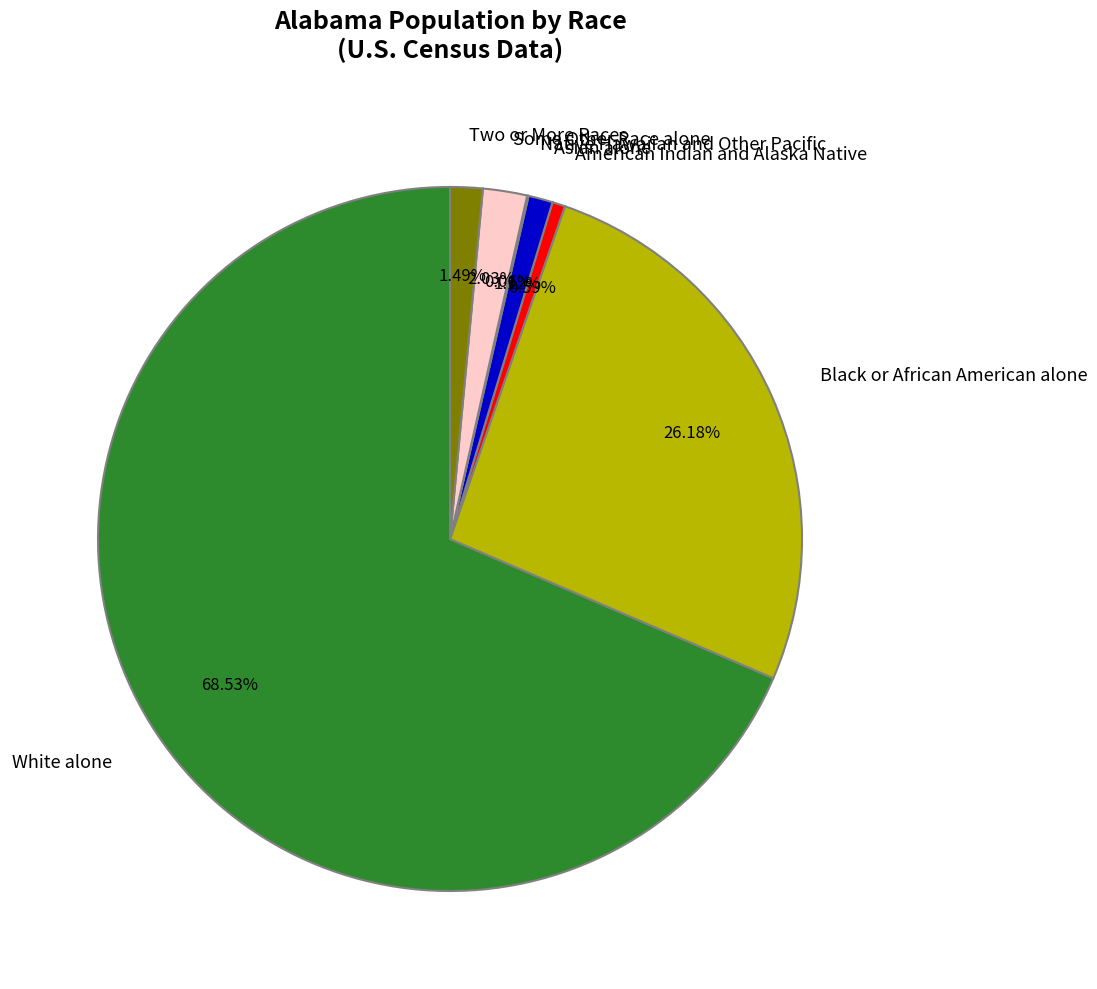

Combined, do American Indian and Alaska Native and Black or African American alone account for over 50%?

No